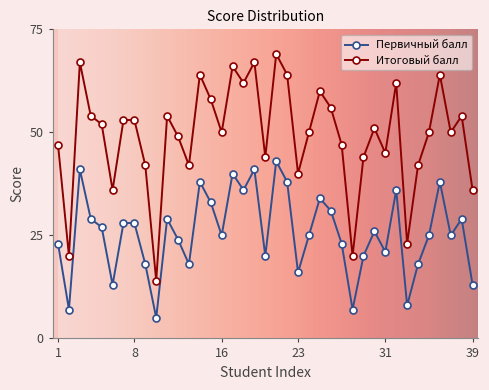

Does the chart display data point markers on the line(s)?

Yes